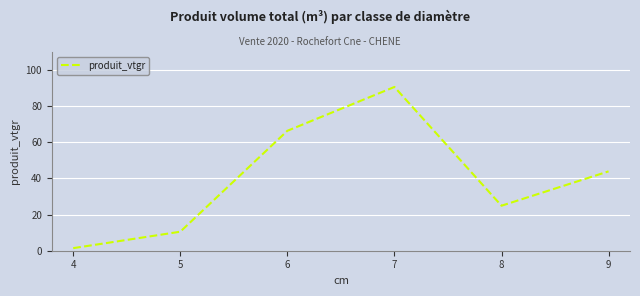

At which category does the data reach its first local valley?

8